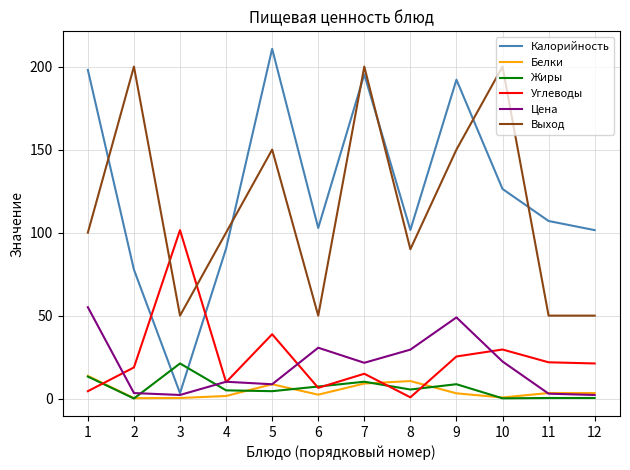

Between 5 and 9, which series saw the biggest shift?

Цена